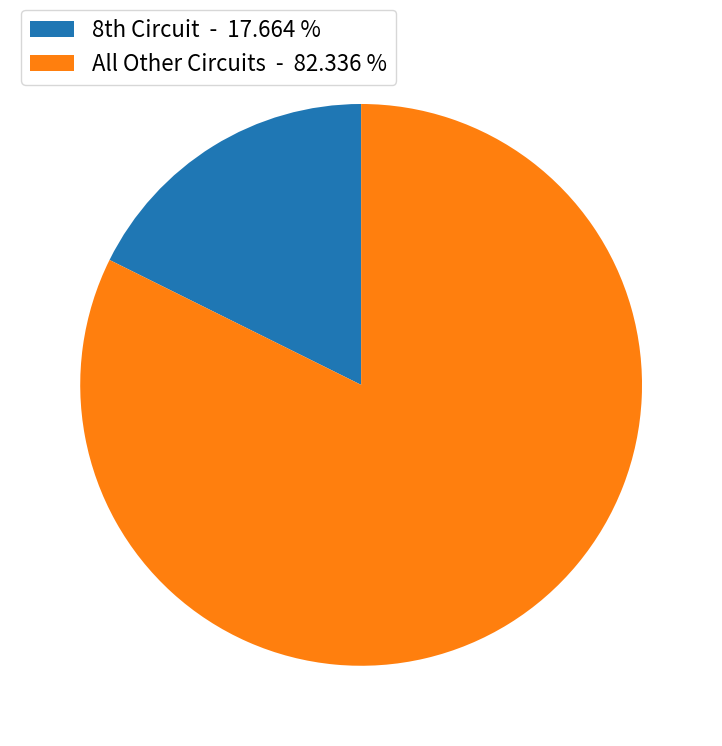

Count the number of slices in the pie.

2